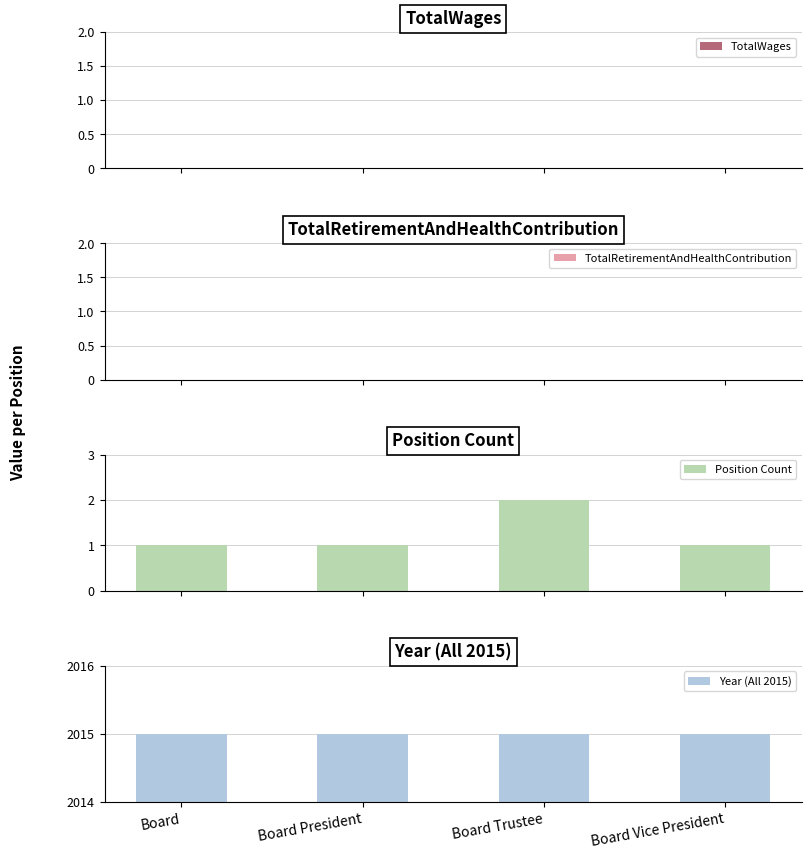

How many data points does each series have?

4